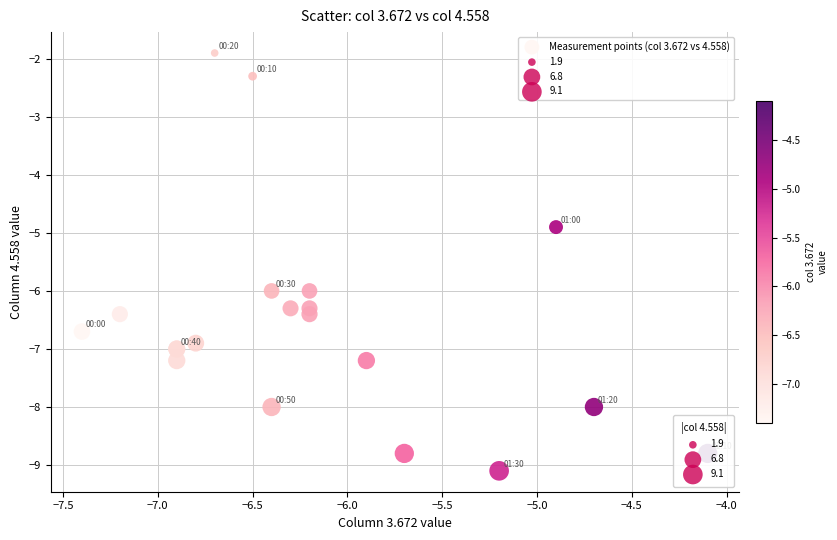

What Y value in the scatter plot is closest to -5?

-4.9